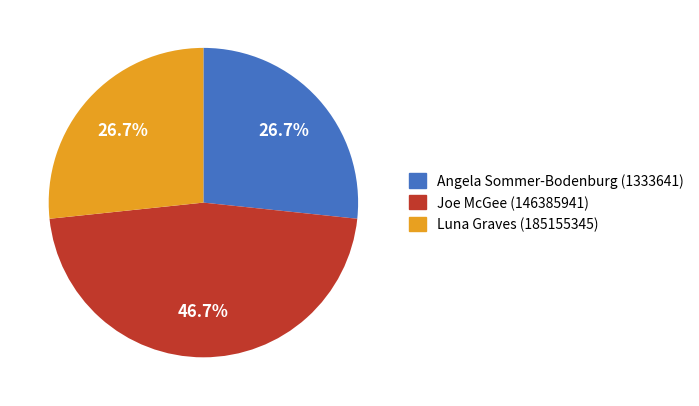

Does Joe McGee (146385941) represent more than half of the total?

No